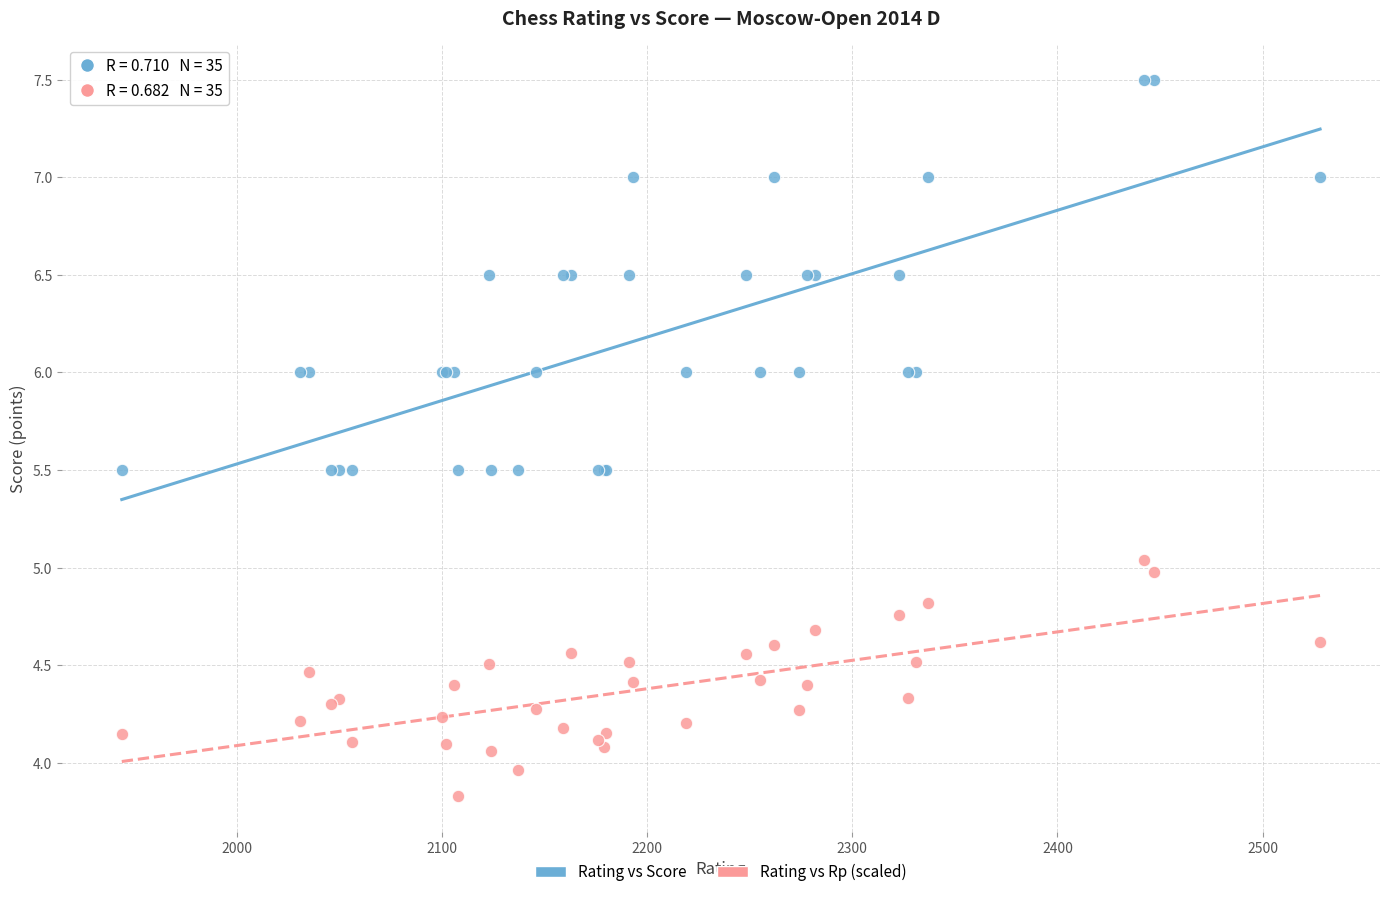

Which series contains the lowest Y value?

Rating vs Rp (scaled)